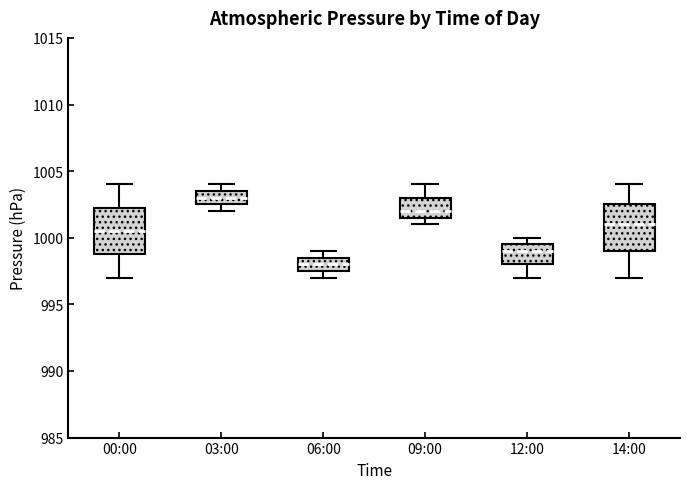

Reading left to right, transcribe this box plot: for each box, give where its median line is, the range the box spans, and where its two whiskers end, as read against the y-axis. The values are not printed on the chart, so give them approximately, as read against the axis.

00:00: median 1000.5, box 999.0 to 1002.5, whiskers 997.0 to 1004.0
03:00: median 1003.0, box 1002.5 to 1003.5, whiskers 1002.0 to 1004.0
06:00: median 998.0, box 997.5 to 998.5, whiskers 997.0 to 999.0
09:00: median 1002.0, box 1001.5 to 1003.0, whiskers 1001.0 to 1004.0
12:00: median 999.0, box 998.0 to 999.5, whiskers 997.0 to 1000.0
14:00: median 1001.0, box 999.0 to 1002.5, whiskers 997.0 to 1004.0